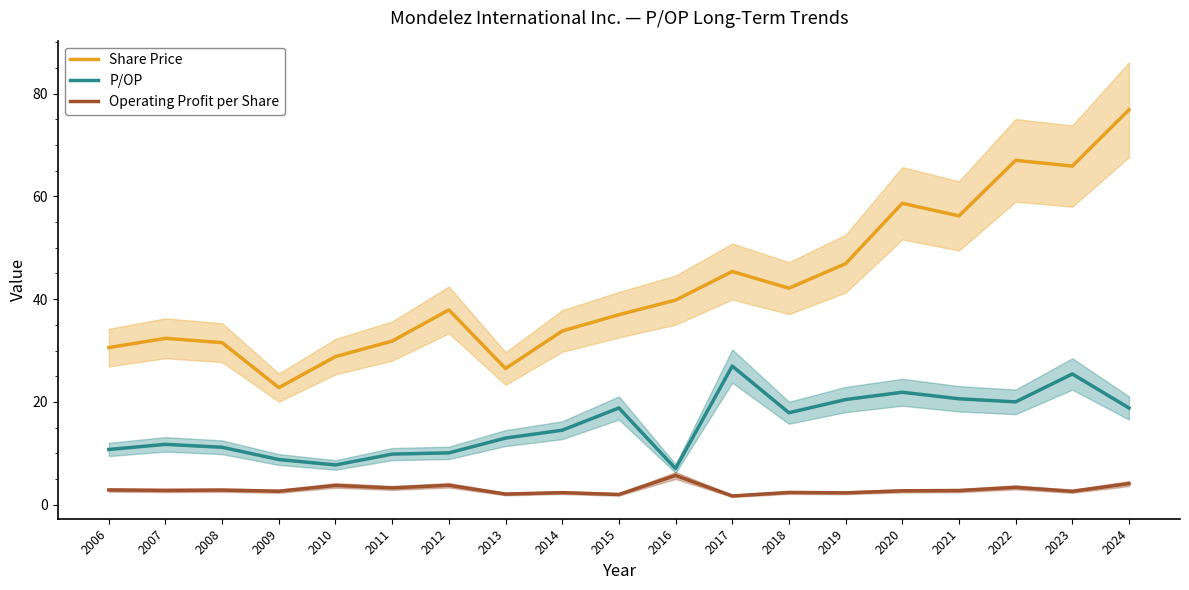

What is the sum of the Operating Profit per Share values at 2006 and 2012?

6.6